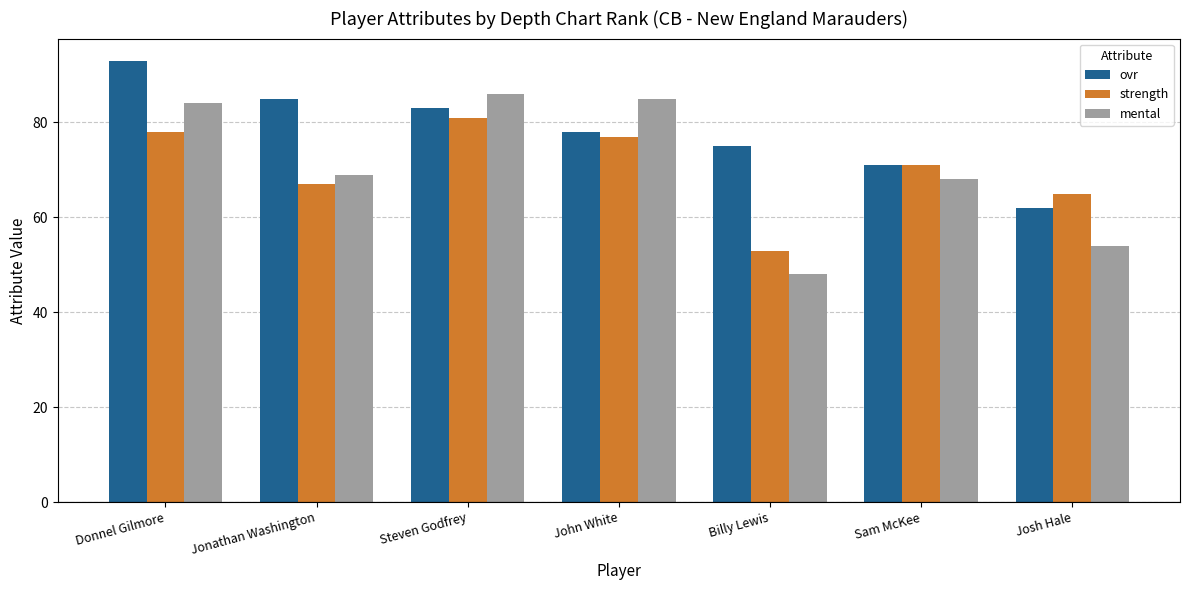

What is the difference between the strength values at John White and Donnel Gilmore?

1